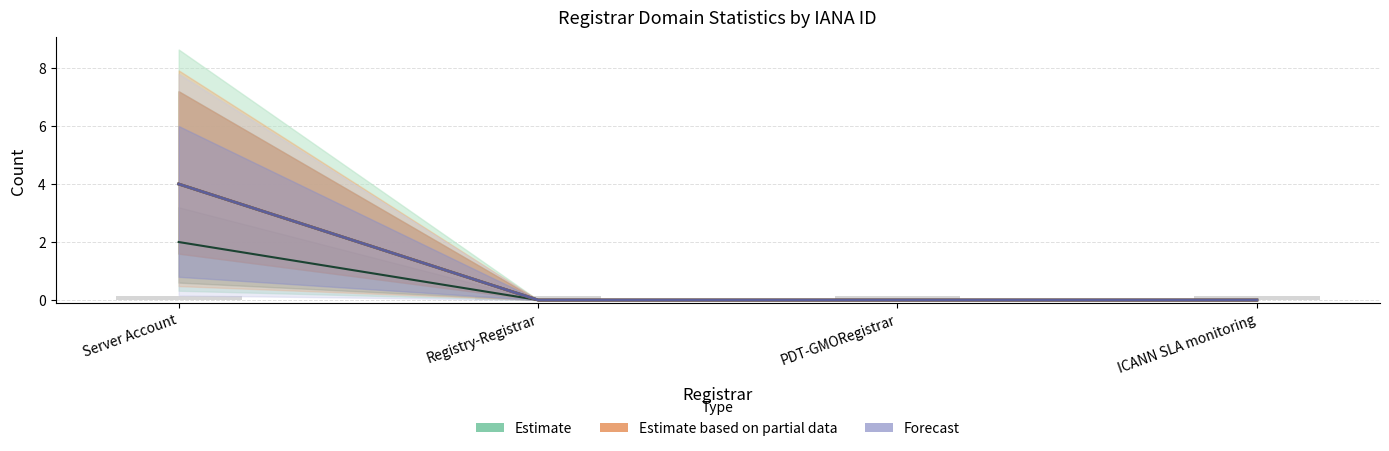

Reading left to right, transcribe all the data shown in this chart.

Server Account=4	Registry-Registrar=0	PDT-GMORegistrar=0	ICANN SLA monitoring=0